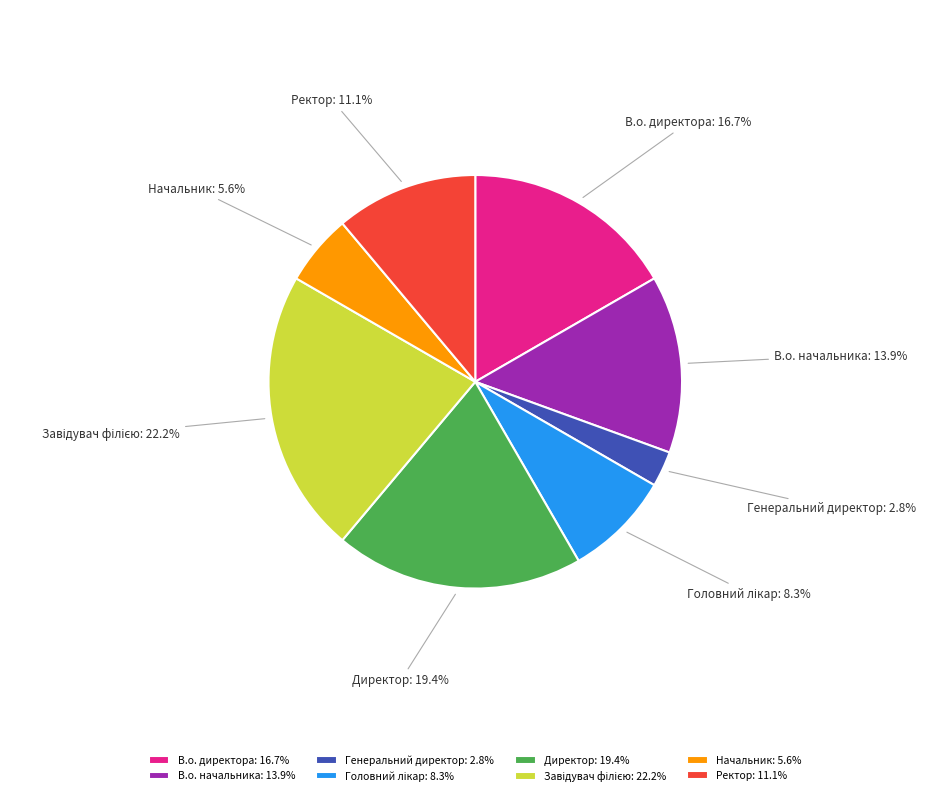

What percentage do Директор and В.о. начальника together represent?

33.3%